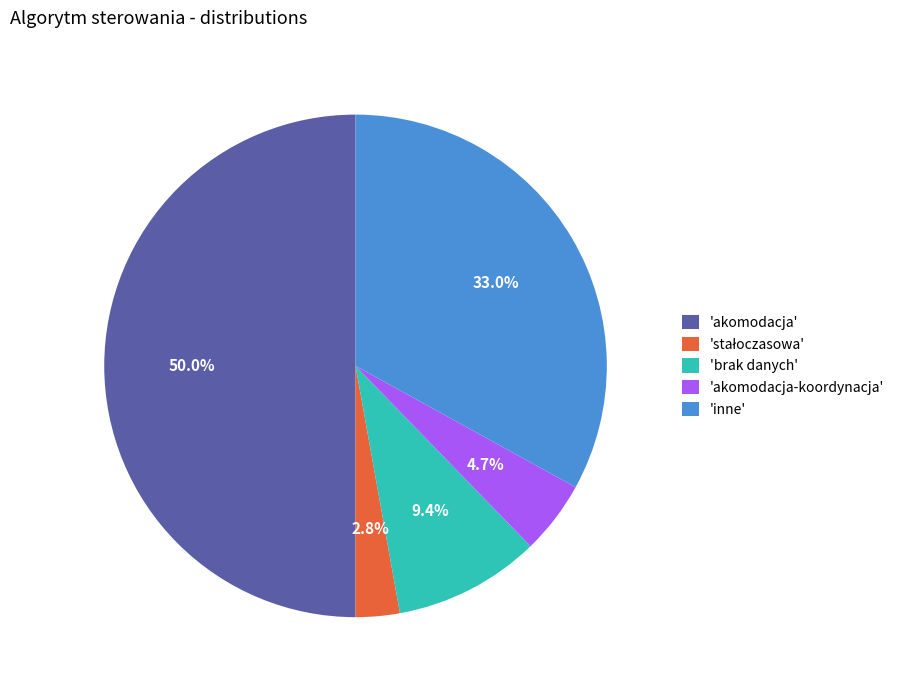

What is the largest slice in the pie chart?

'akomodacja'